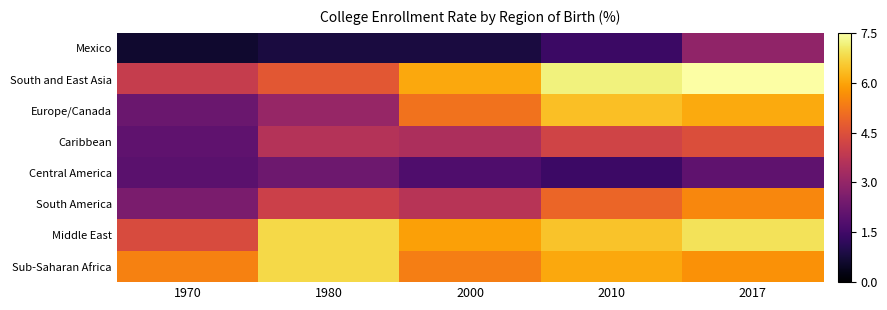

Reading left to right, list all the values displayed in this chart.

Mexico: 1970=0.6	1980=0.8	2000=0.8	2010=1.4	2017=2.9
South and East Asia: 1970=4.0	1980=4.6	2000=6.1	2010=7.2	2017=7.5
Europe/Canada: 1970=2.2	1980=3.1	2000=5.2	2010=6.4	2017=6.1
Caribbean: 1970=2.0	1980=3.6	2000=3.5	2010=4.2	2017=4.4
Central America: 1970=1.9	1980=2.3	2000=1.8	2010=1.4	2017=2.0
South America: 1970=2.5	1980=4.1	2000=3.7	2010=4.9	2017=5.5
Middle East: 1970=4.4	1980=6.8	2000=5.9	2010=6.5	2017=6.9
Sub-Saharan Africa: 1970=5.4	1980=6.8	2000=5.4	2010=6.0	2017=5.7